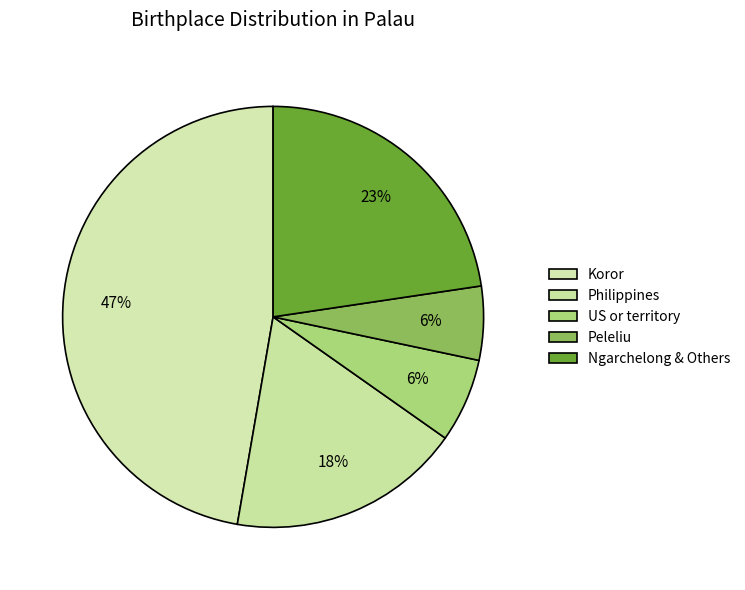

Does Philippines account for over 50% of the chart?

No